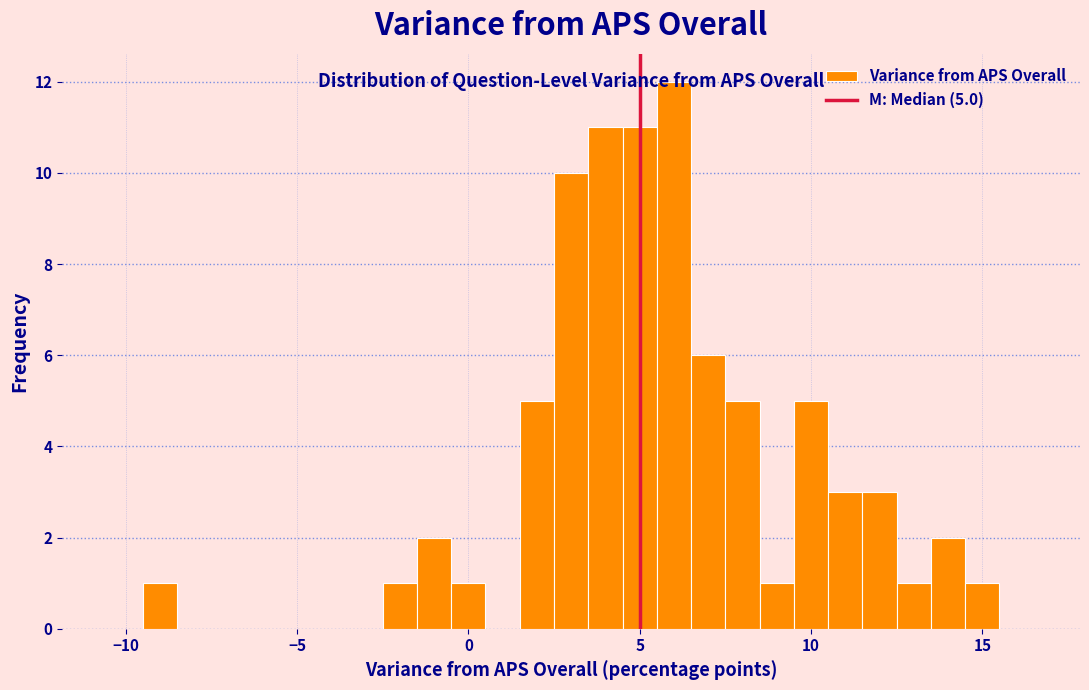

Around what value on the x-axis is the tallest bar? Give the approximate position of its centre, as read against the axis.

6.0